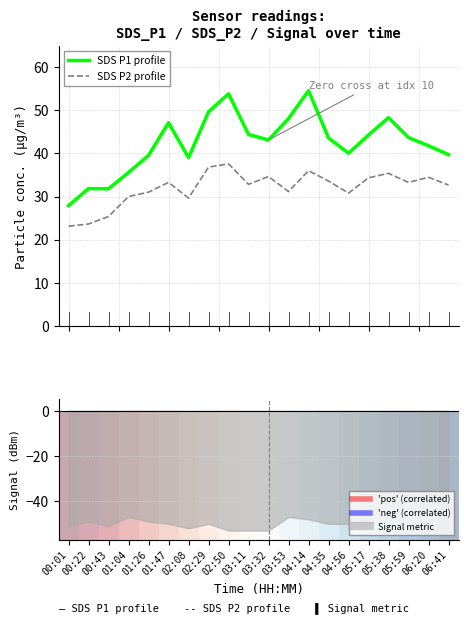

How many data points does each series have?

20